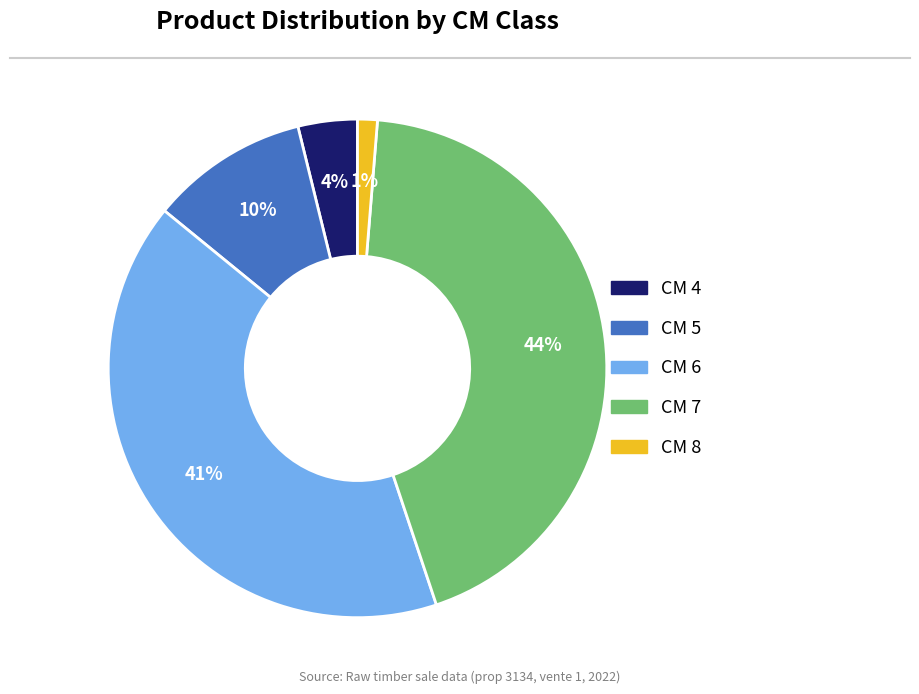

To the nearest percent, what is the average slice percentage?

20%